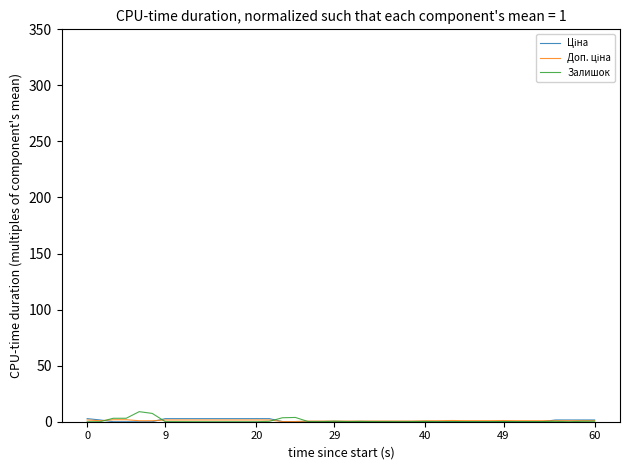

What is the maximum value for Залишок?

9.0